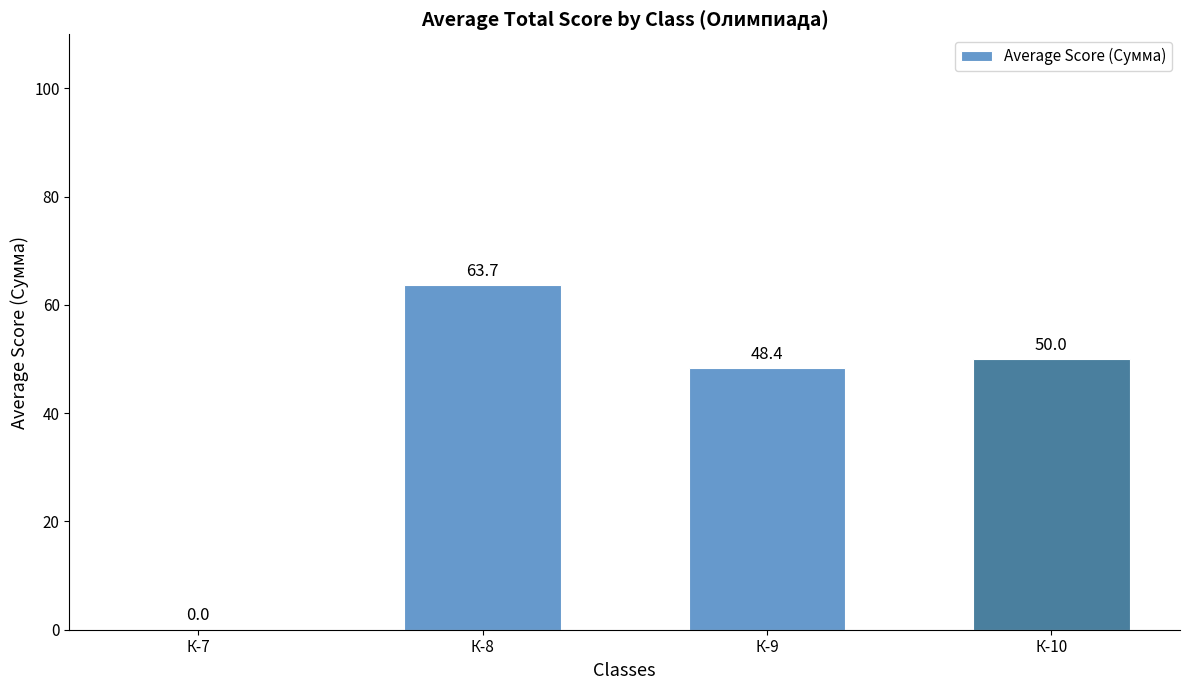

The value at К-10 is 23.2. True or false?

False